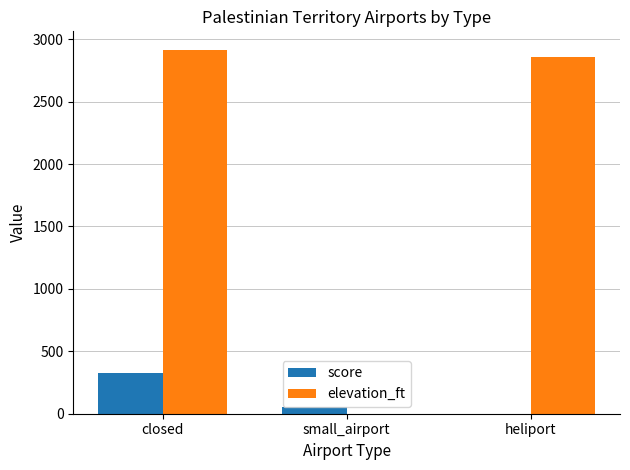

How many series are shown in this chart?

2